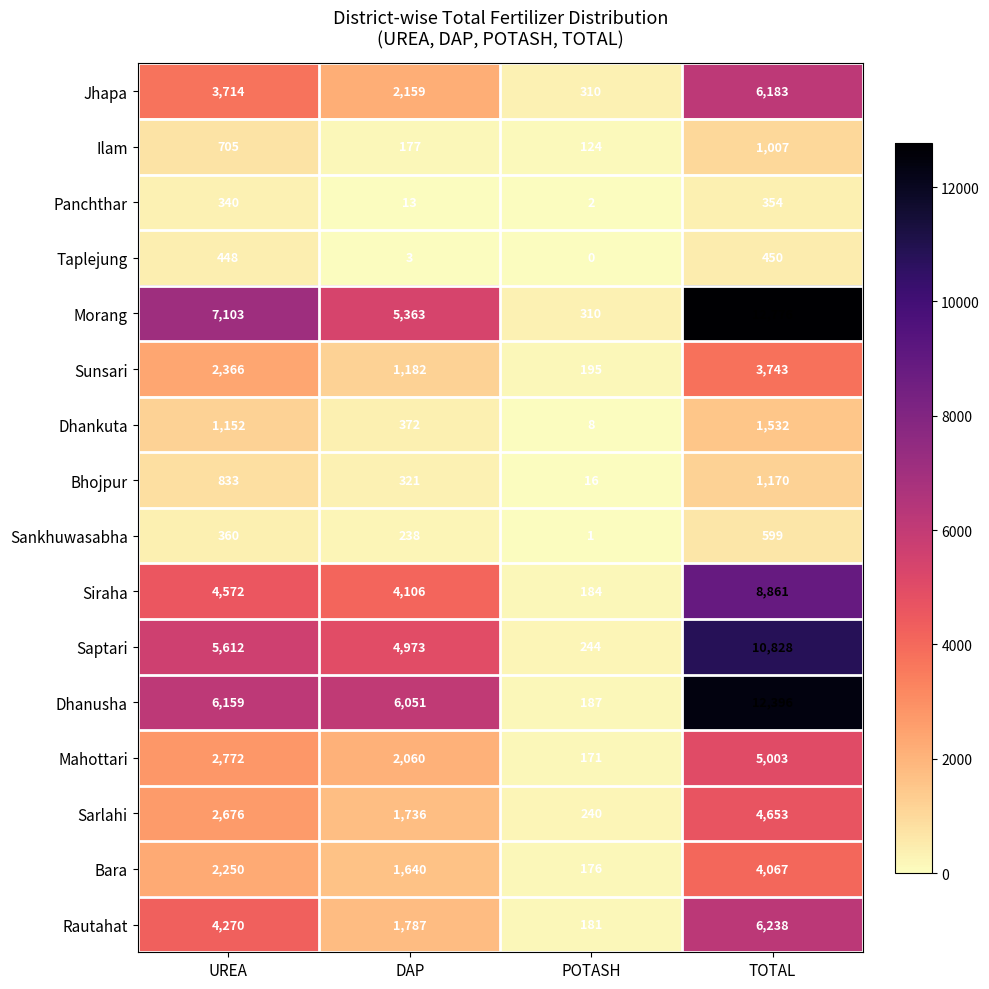

Is the value of Ilam at UREA greater than the value of Dhanusha at TOTAL?

No